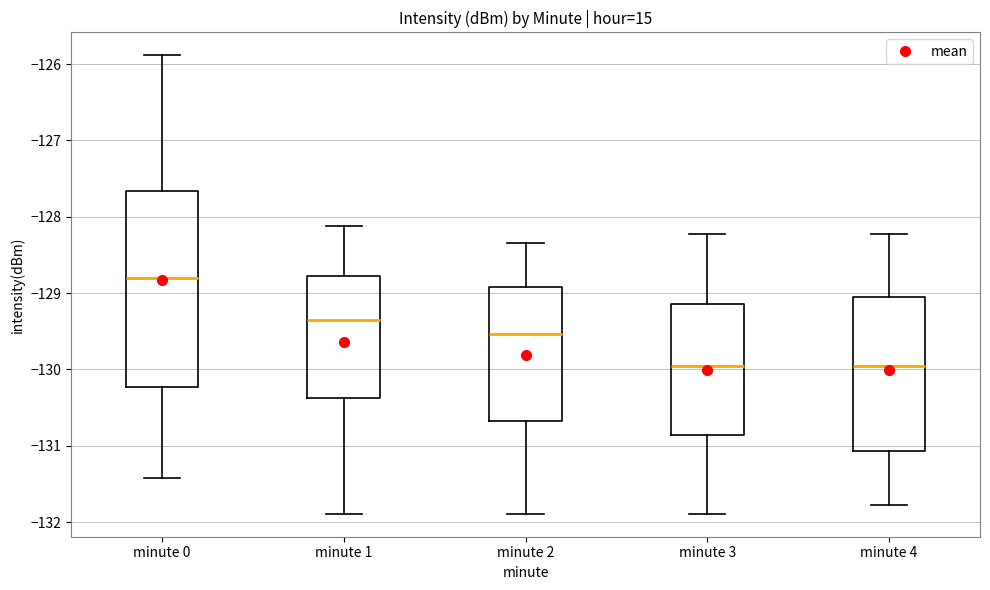

Comparing the boxes themselves (not the whiskers), which one is the tallest?

minute 0